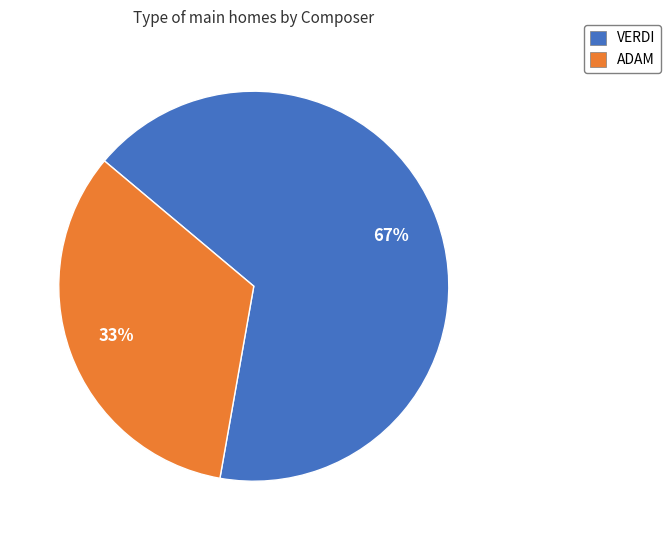

Which category has the biggest portion of the pie?

VERDI